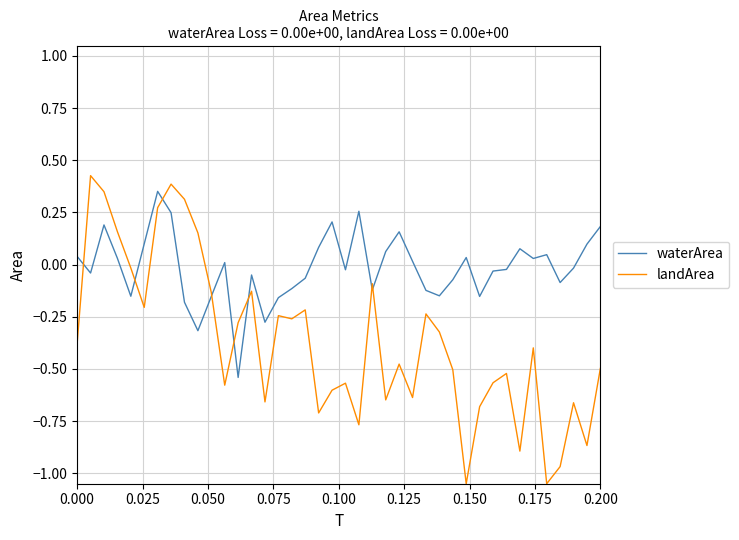

Rank the series by their average value, from lowest to highest.

landArea, waterArea